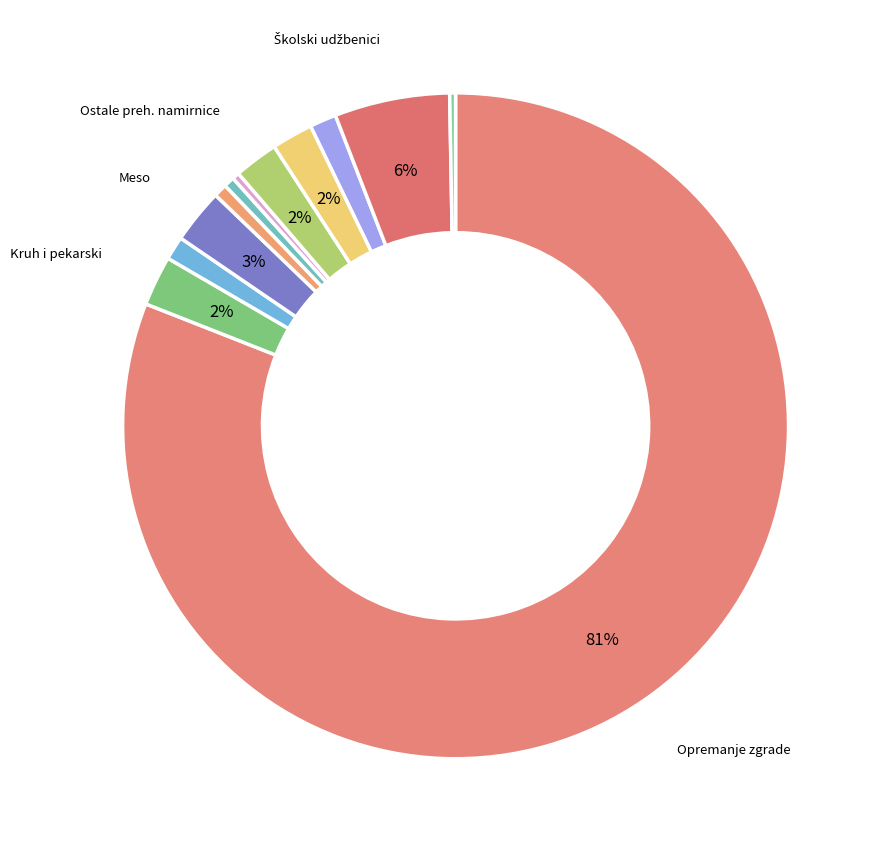

Rank the categories by value from lowest to highest.

Izrada privremene informacijske ploče, Smrznuti proizvodi, Ribe i riblji proizvodi, Mesne prerađevine, Svježe voće, povrće i srodni proizvodi, Sistematski pregled djelatnika, Mlijeko i mliječni proizvodi, Ostale prehrambene namirnice, Kruh i pekarski proizvodi, Meso (piletina, svinjetina, junetina), Školski i radni udžbenici, Opremanje zgrade OŠ Ivanec